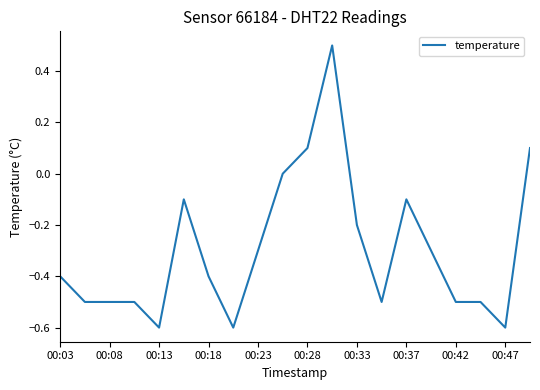

What is the difference between the maximum and minimum values?

1.1